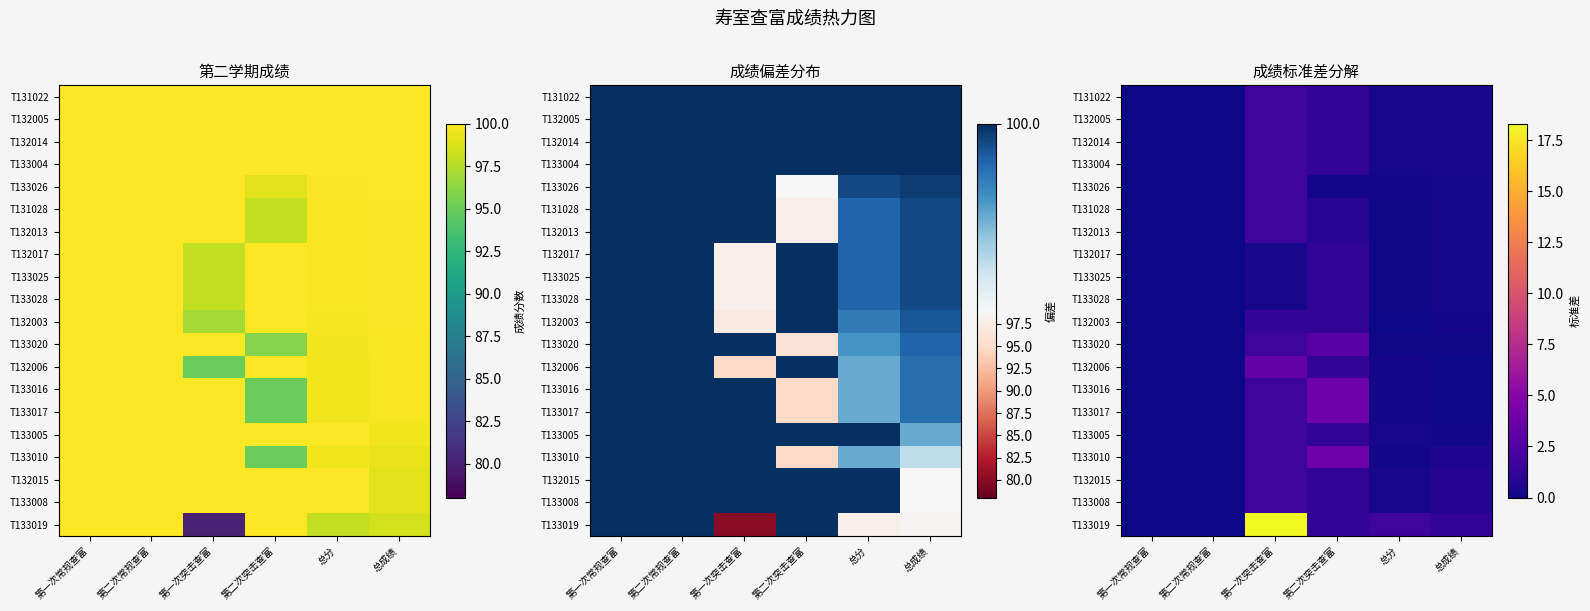

Between 第一次突击查富 and 第一次常规查富, which is larger?

第一次突击查富